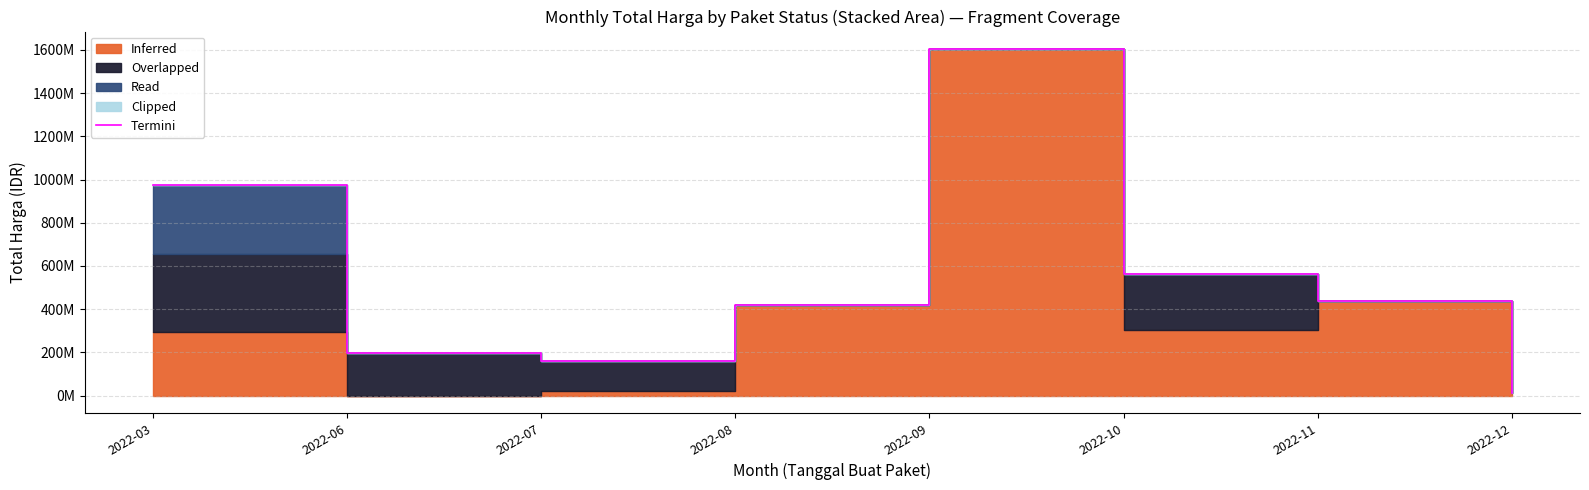

List the labels in order of value, smallest first.

2022-12, 2022-07, 2022-06, 2022-08, 2022-11, 2022-10, 2022-03, 2022-09